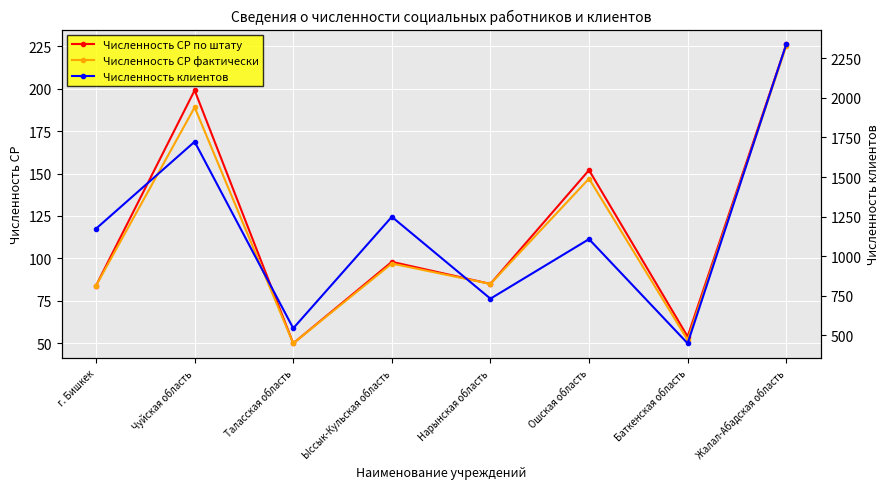

What is the difference between the maximum and minimum values in the Численность СР фактически series?

175